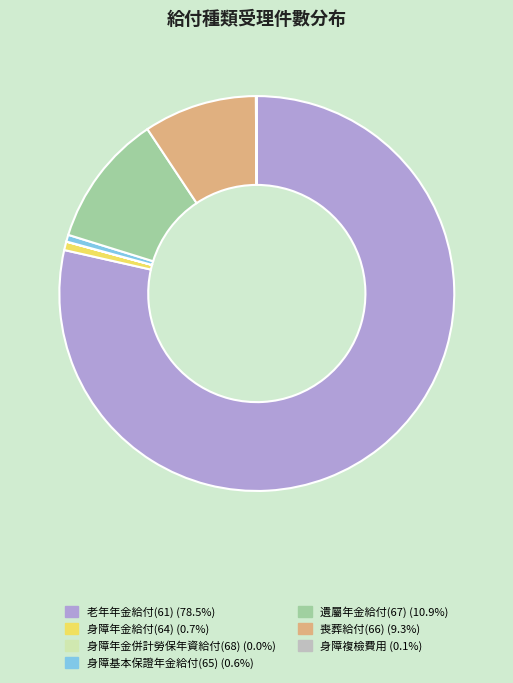

Is there any slice that represents more than half of the pie?

Yes